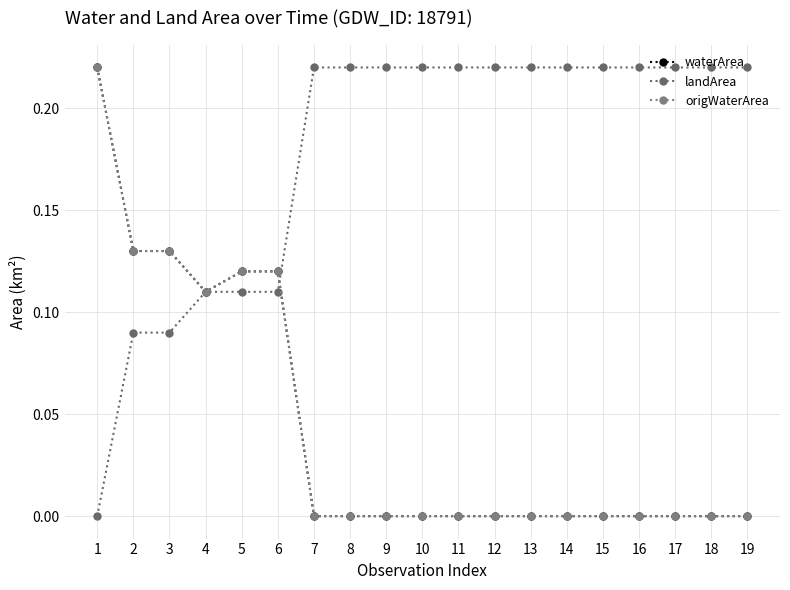

What is the difference between the maximum and minimum values in the waterArea series?

0.2